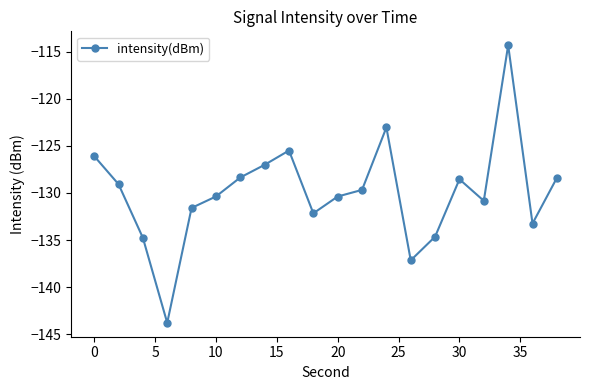

True or false: the data has more than 1 interior local peaks.

True